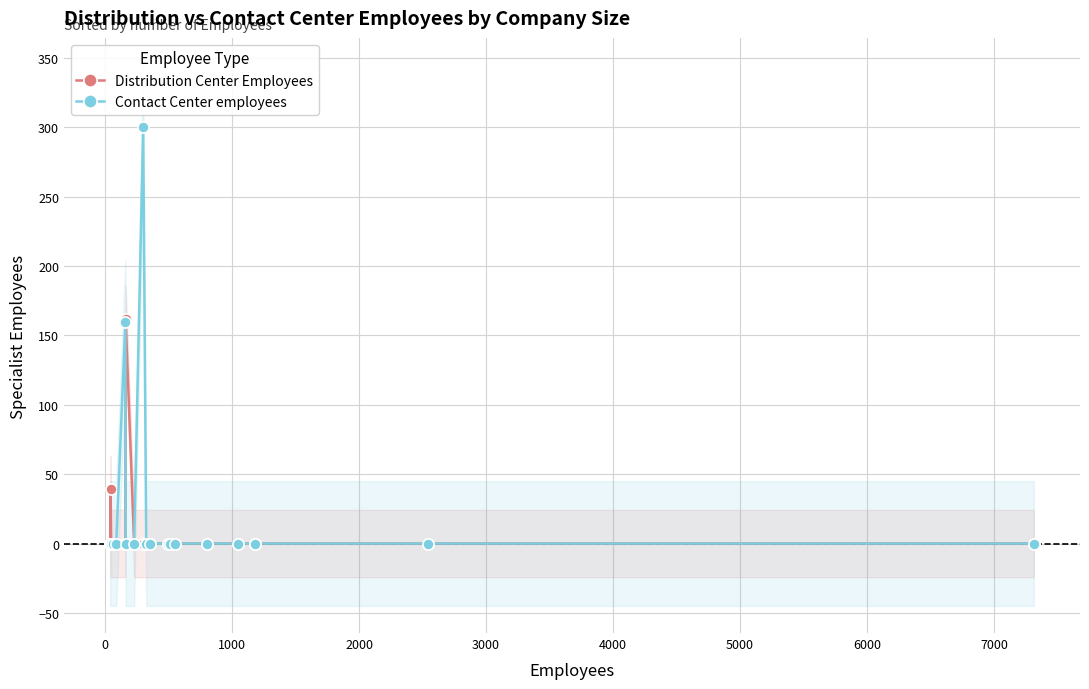

What is the difference between the second highest and second lowest values in the Distribution Center Employees series?

39